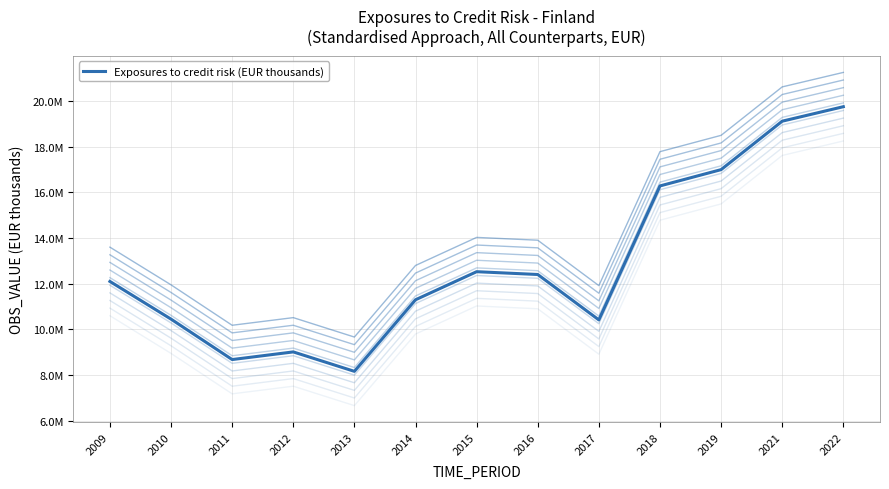

What is the difference between the second highest and second lowest values?

10428737.0